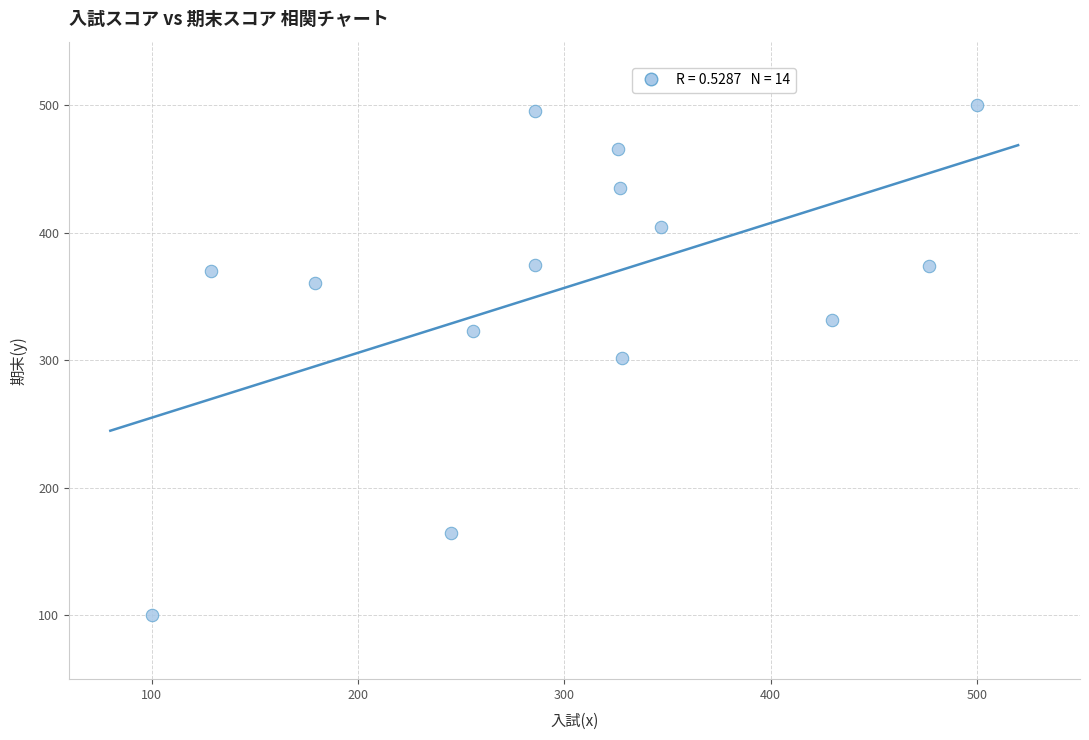

What is the range of X values (max minus min)?

400